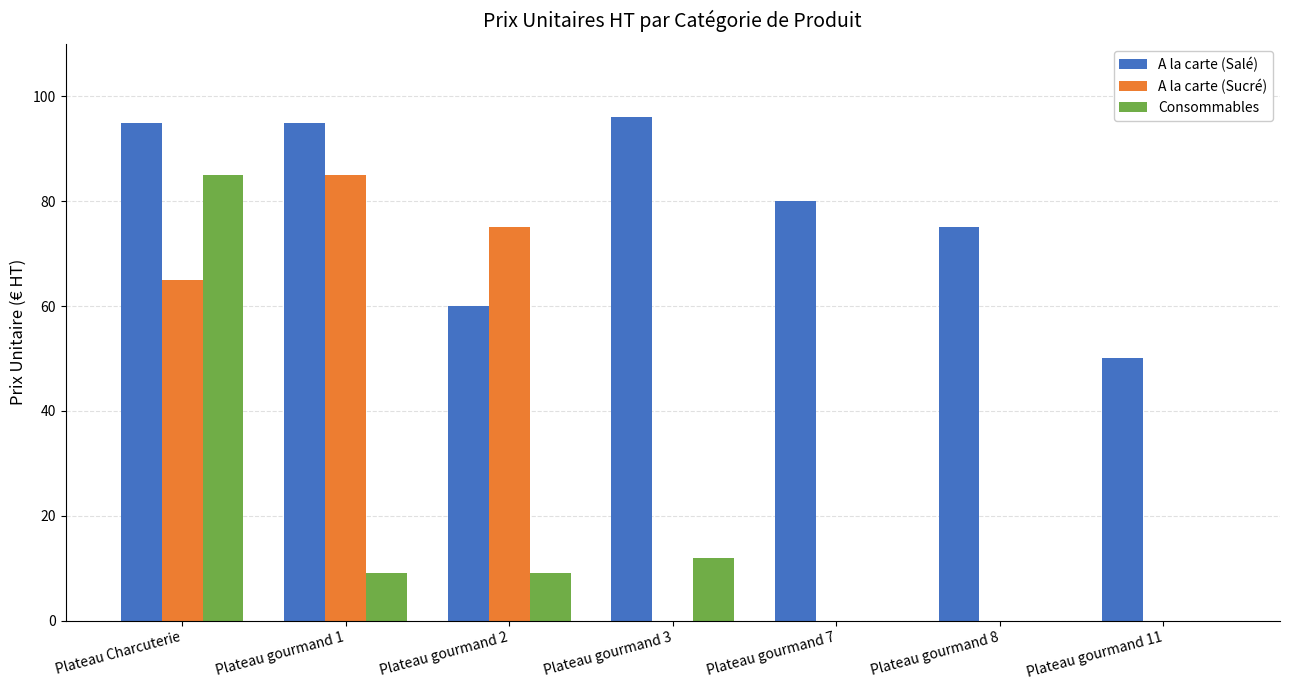

What is the maximum value shown in the chart?

96